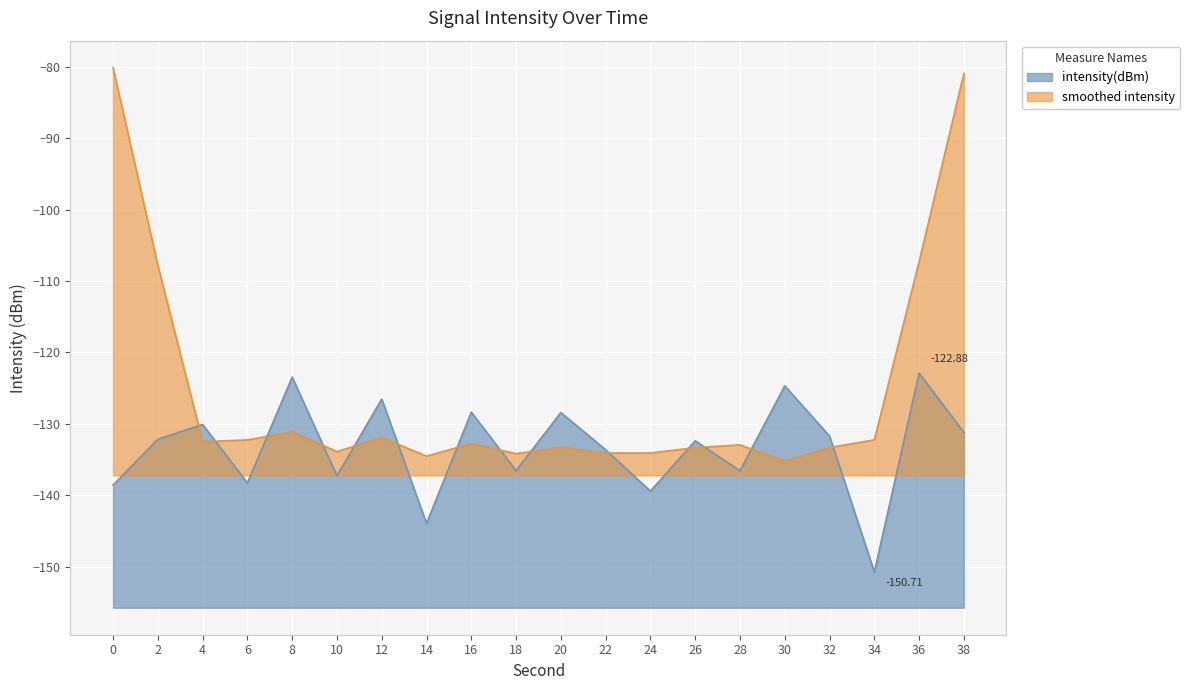

What is the value of the 4th point from the left?

-138.2